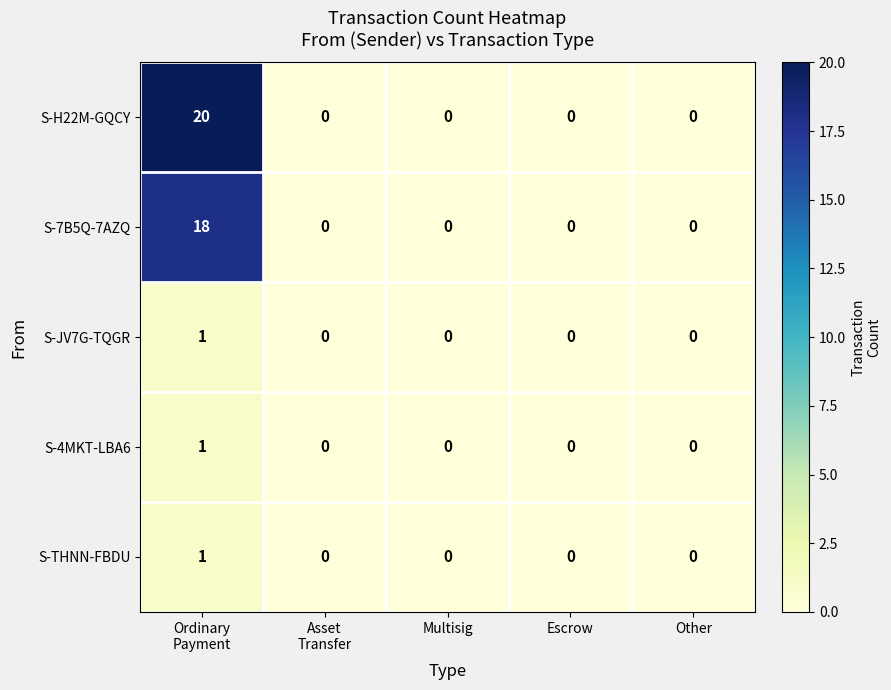

What is the difference between the maximum and minimum values in the S-7B5Q-7AZQ series?

18